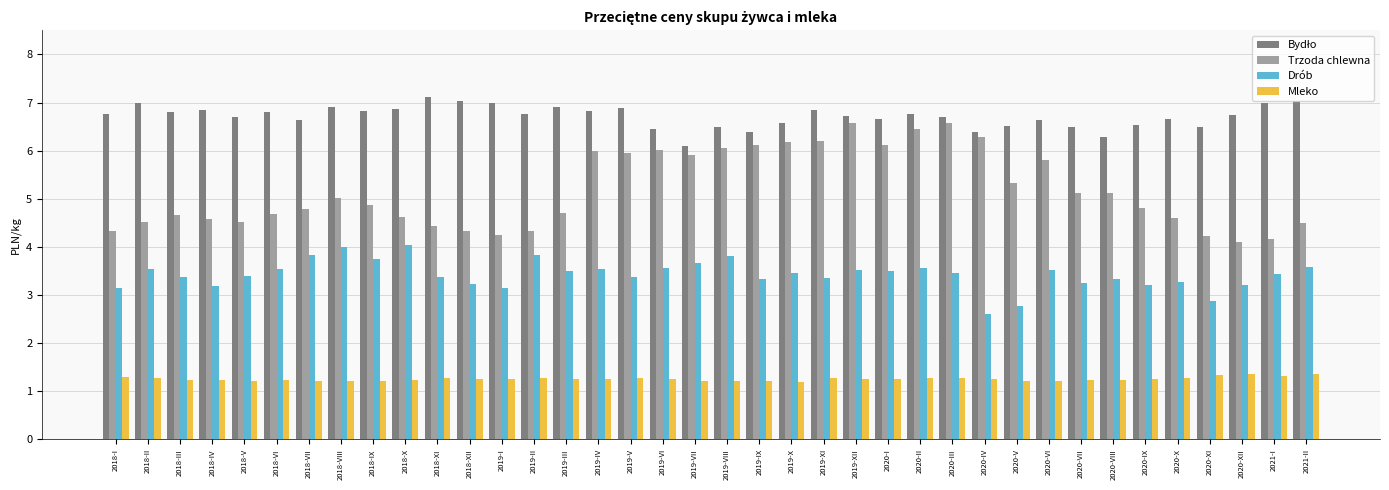

Is it true that Mleko equals 1.3 at 2019-I?

True